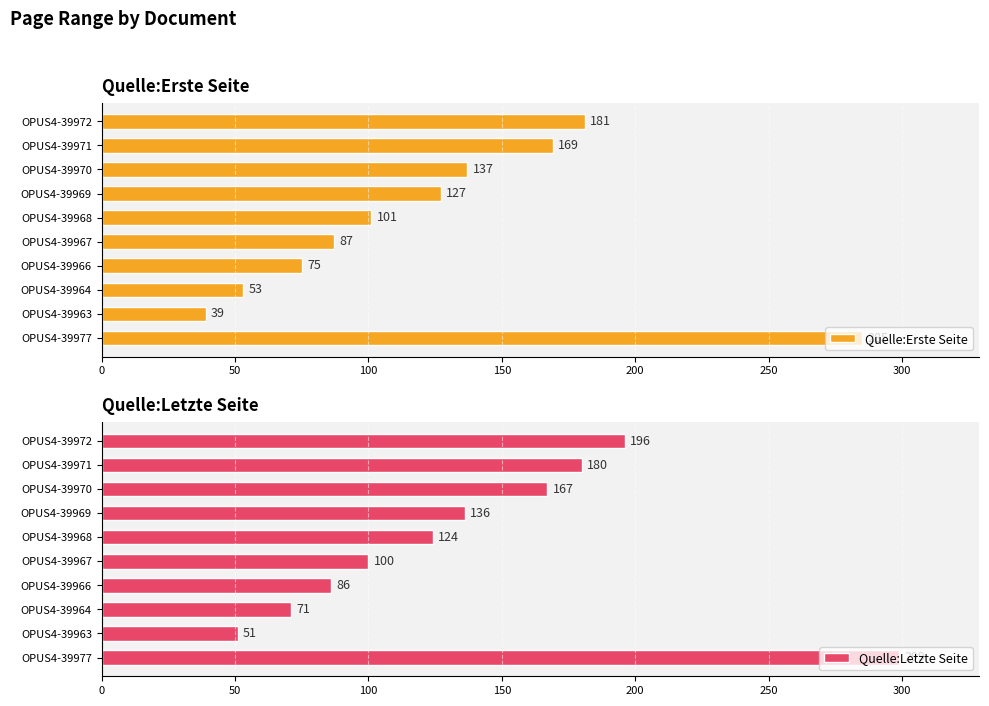

Rank the series by their average value, from highest to lowest.

Quelle:Letzte Seite, Quelle:Erste Seite